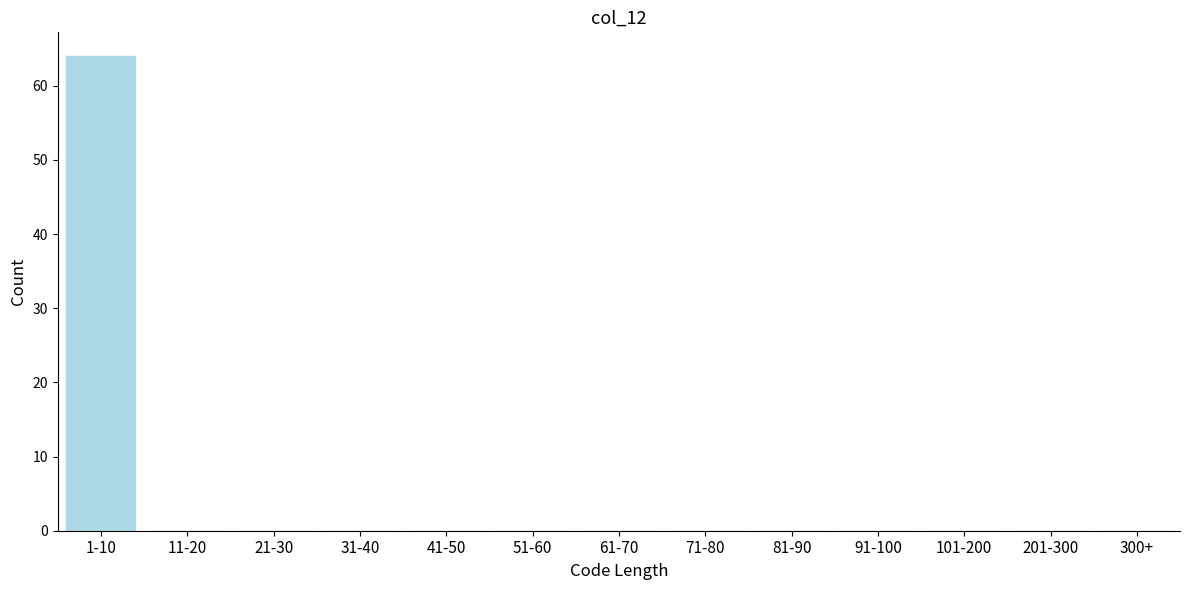

Reading left to right, what are all the values shown in this chart?

1-10=64	11-20=0	21-30=0	31-40=0	41-50=0	51-60=0	61-70=0	71-80=0	81-90=0	91-100=0	101-200=0	201-300=0	300+=0